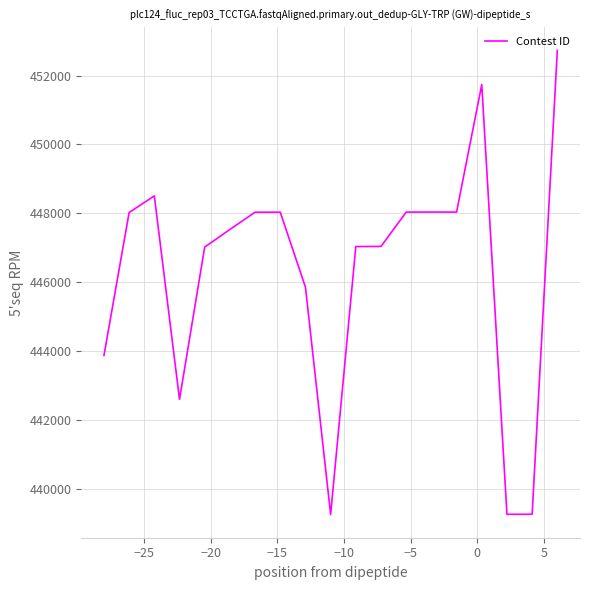

What is the maximum value shown in the chart?

452730